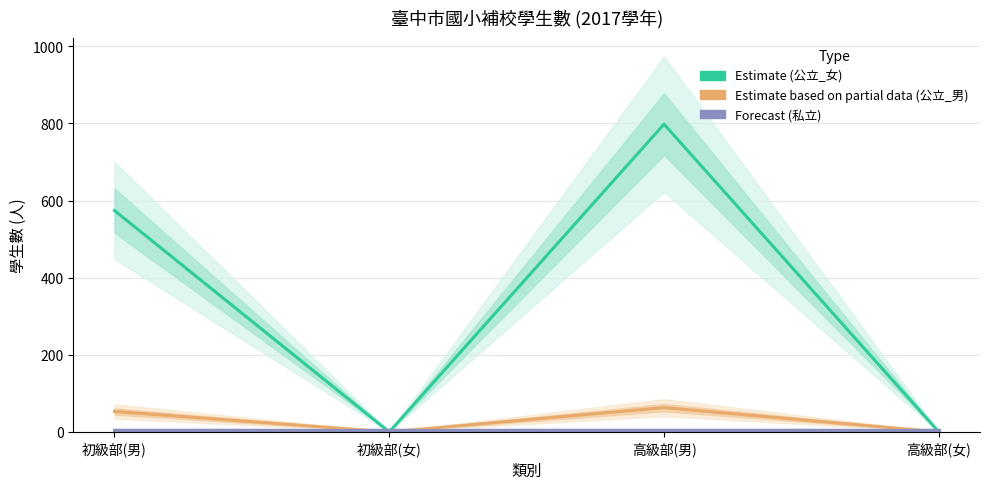

Reading right to left, list all the values displayed in this chart.

公立_女 (Estimate): 0	798	0	574
公立_男 (Estimate based on partial data): 0	63	0	53
私立 (Forecast): 5	5	5	5